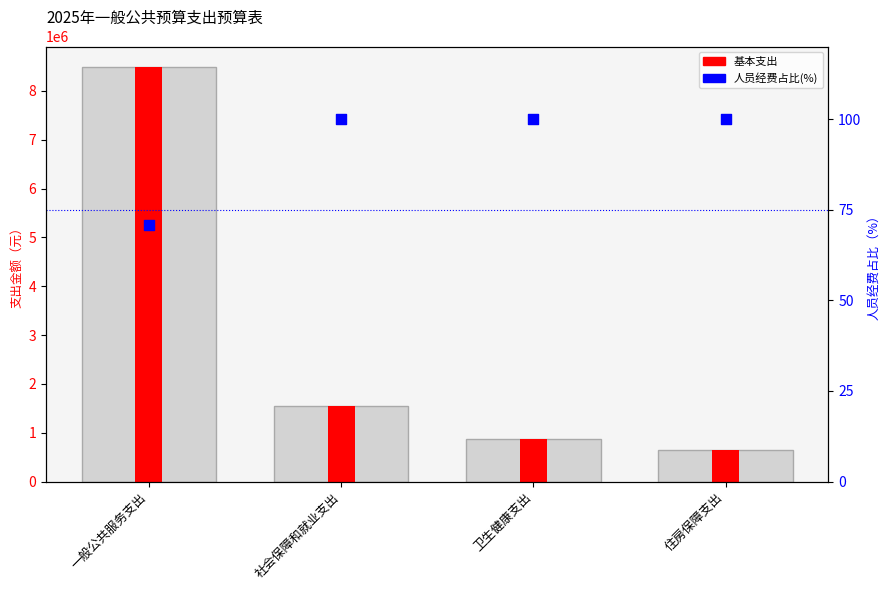

What are all the series names shown in the legend?

基本支出, 人员经费占比(%)